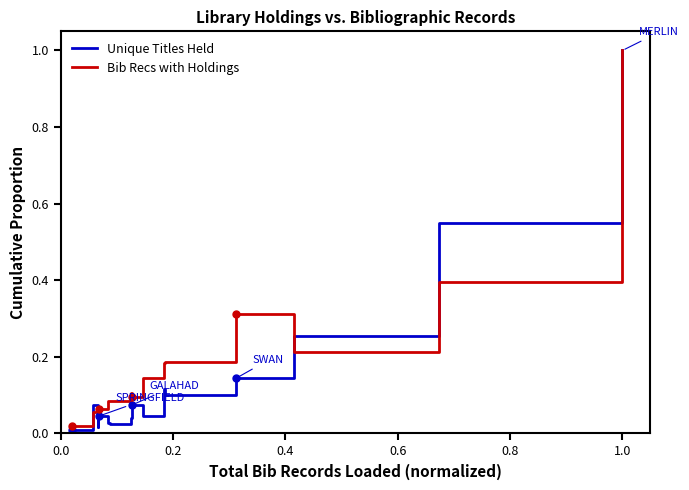

How many lines are shown in the chart?

2